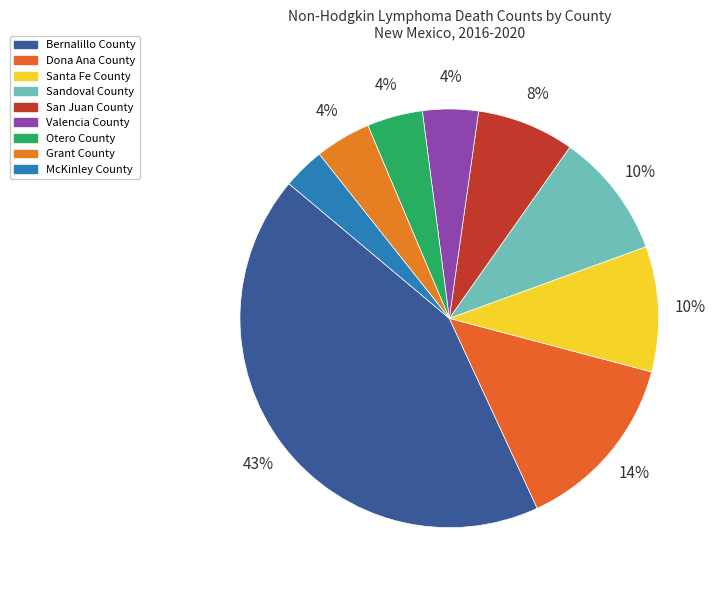

Count the number of slices in the pie.

9